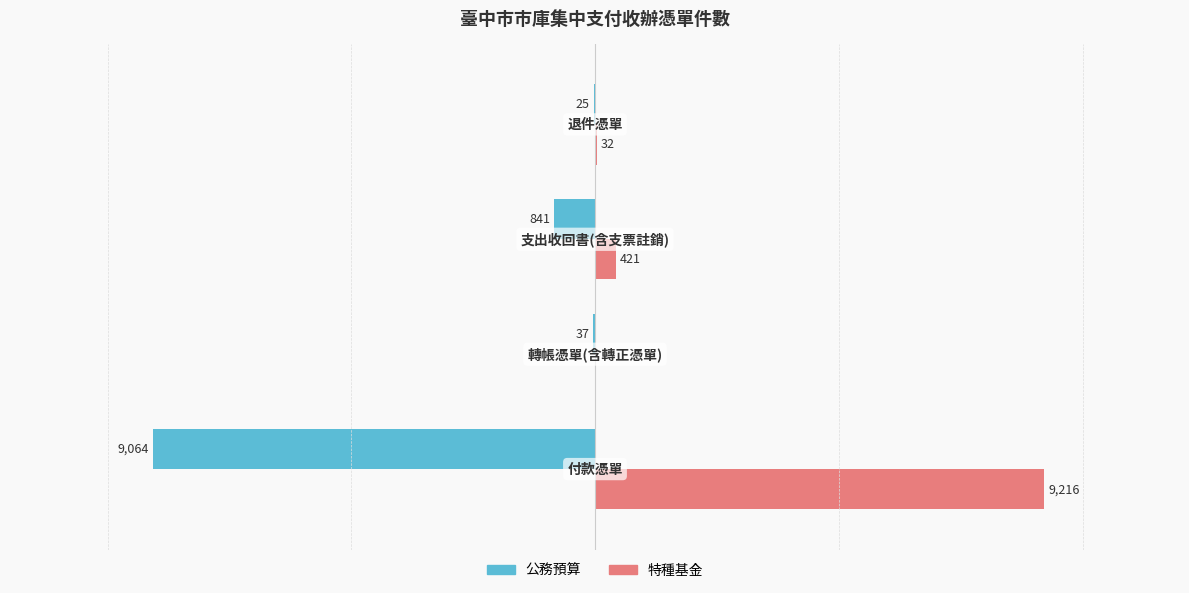

What are all the series names shown in the legend?

公務預算, 特種基金